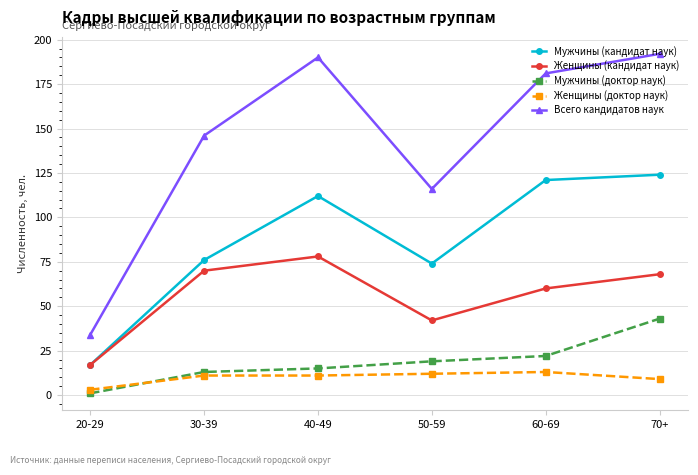

How many categories are shown in the chart?

6